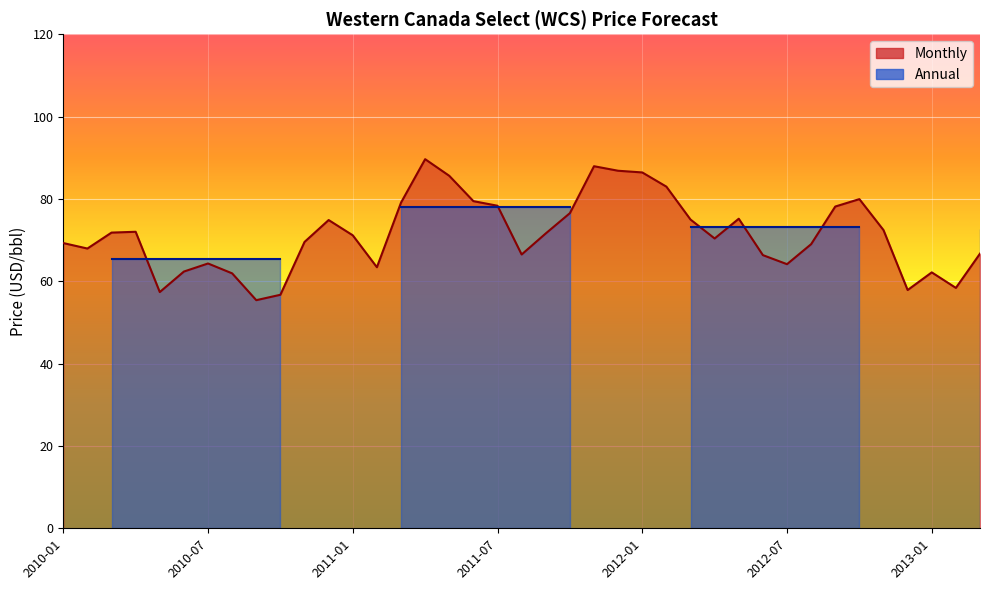

At which label does the data first exceed 71?

2